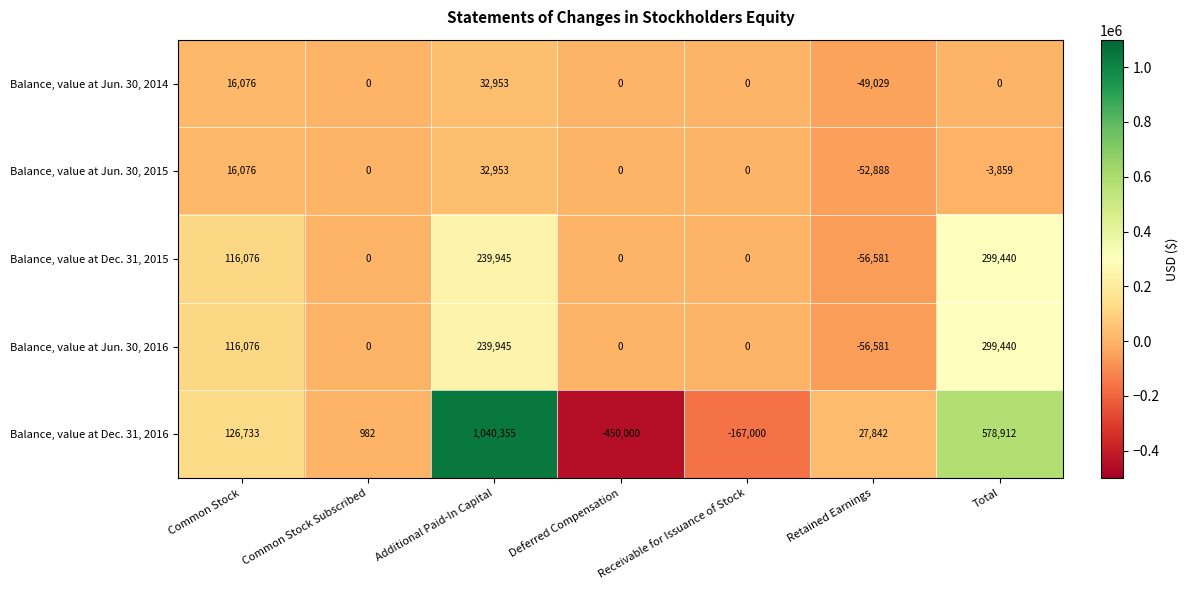

Which category has the lowest value across all series?

Deferred Compensation